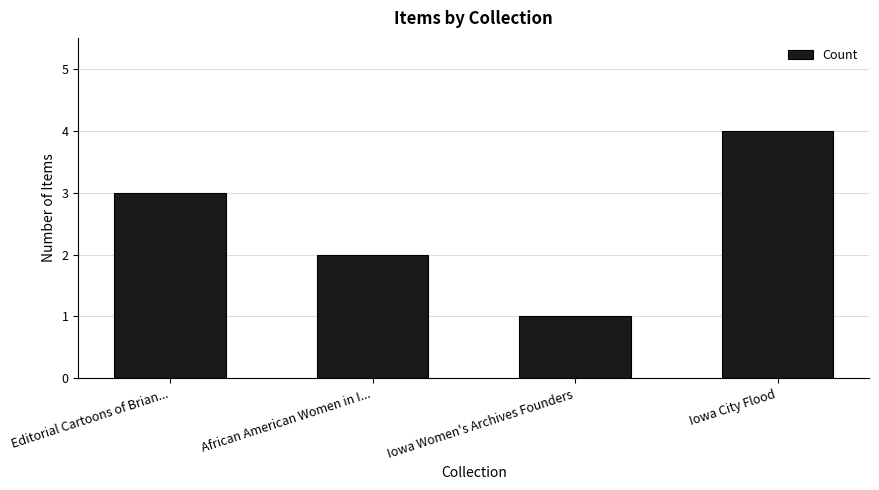

Does the chart contain any negative values?

No